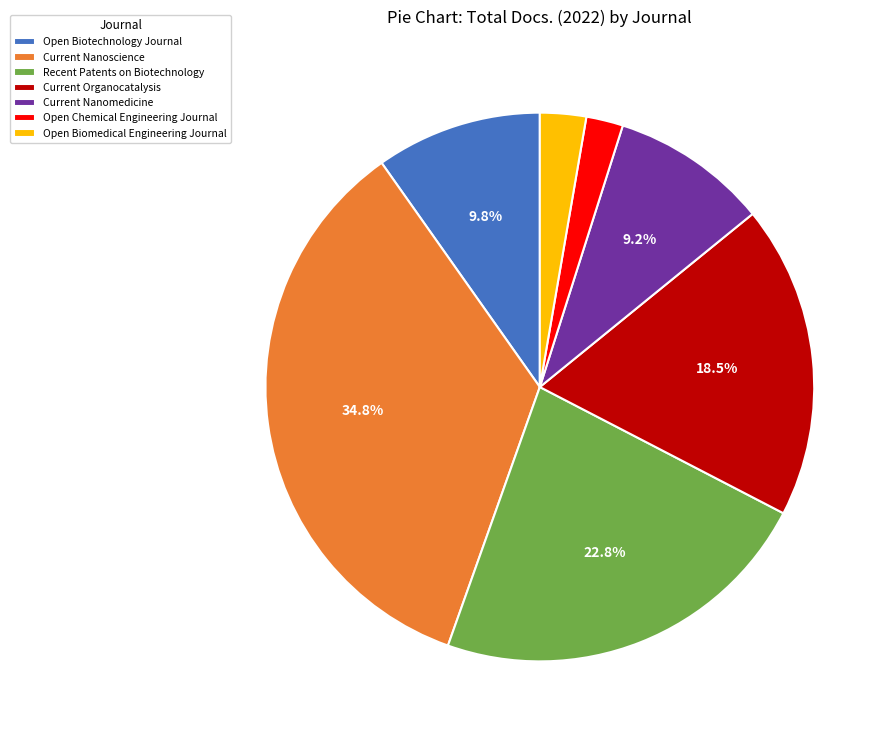

Between Recent Patents on Biotechnology and Open Chemical Engineering Journal, which is larger?

Recent Patents on Biotechnology